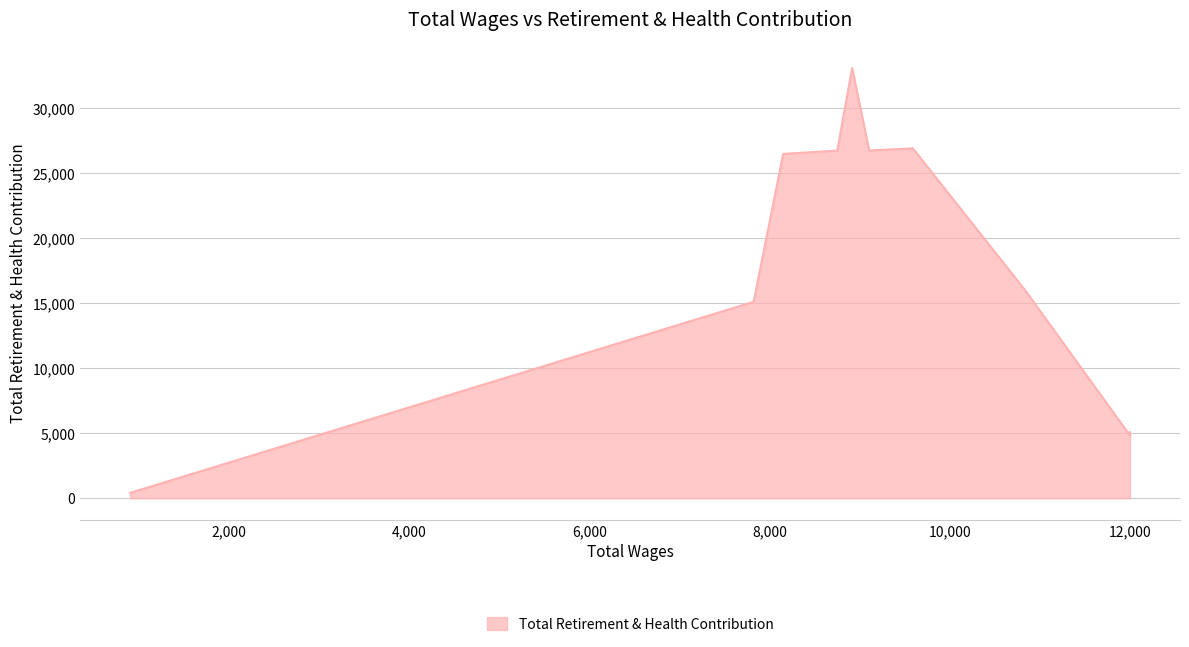

What is the change in value from 8752 to 9590?

+176